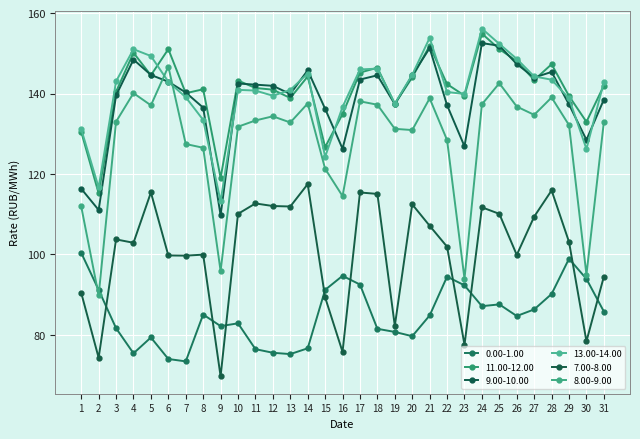

True or false: 9.00-10.00 and 0.00-1.00 intersect in this chart.

False